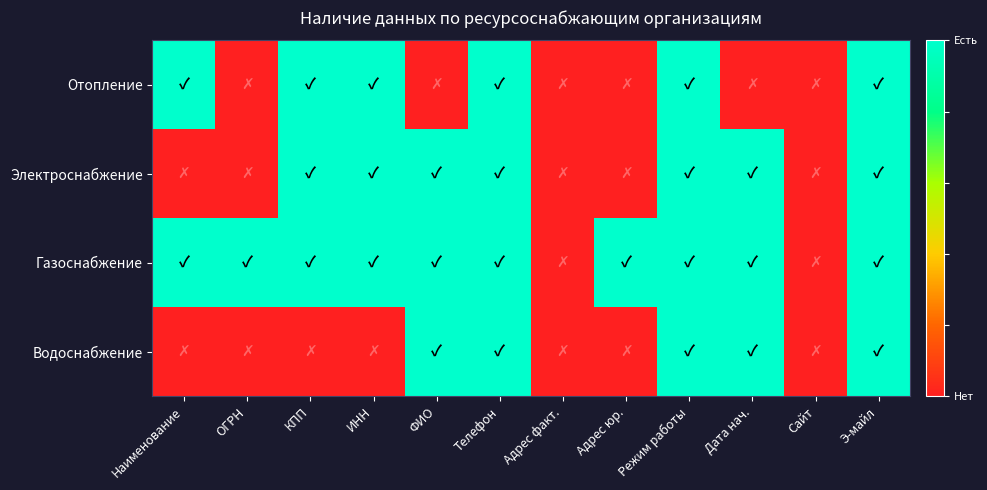

Reading right to left, what are all the values shown in this chart?

Отопление: Э-майл=1	Сайт=0	Дата нач.=0	Режим работы=1	Адрес юр.=0	Адрес факт.=0	Телефон=1	ФИО=0	ИНН=1	КПП=1	ОГРН=0	Наименование=1
Электроснабжение: Э-майл=1	Сайт=0	Дата нач.=1	Режим работы=1	Адрес юр.=0	Адрес факт.=0	Телефон=1	ФИО=1	ИНН=1	КПП=1	ОГРН=0	Наименование=0
Газоснабжение: Э-майл=1	Сайт=0	Дата нач.=1	Режим работы=1	Адрес юр.=1	Адрес факт.=0	Телефон=1	ФИО=1	ИНН=1	КПП=1	ОГРН=1	Наименование=1
Водоснабжение: Э-майл=1	Сайт=0	Дата нач.=1	Режим работы=1	Адрес юр.=0	Адрес факт.=0	Телефон=1	ФИО=1	ИНН=0	КПП=0	ОГРН=0	Наименование=0